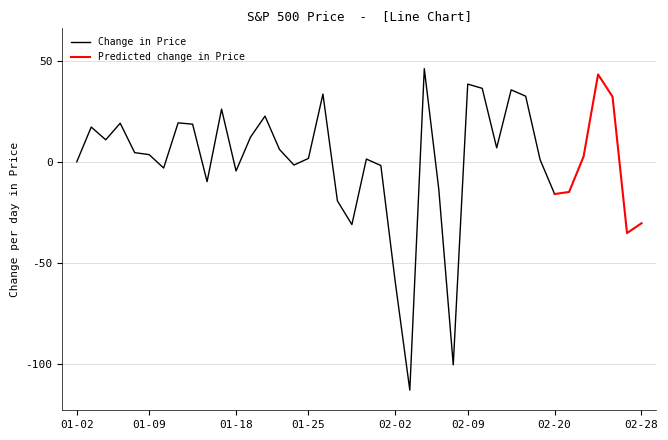

What is the lowest value of the Change in Price series?

-113.2